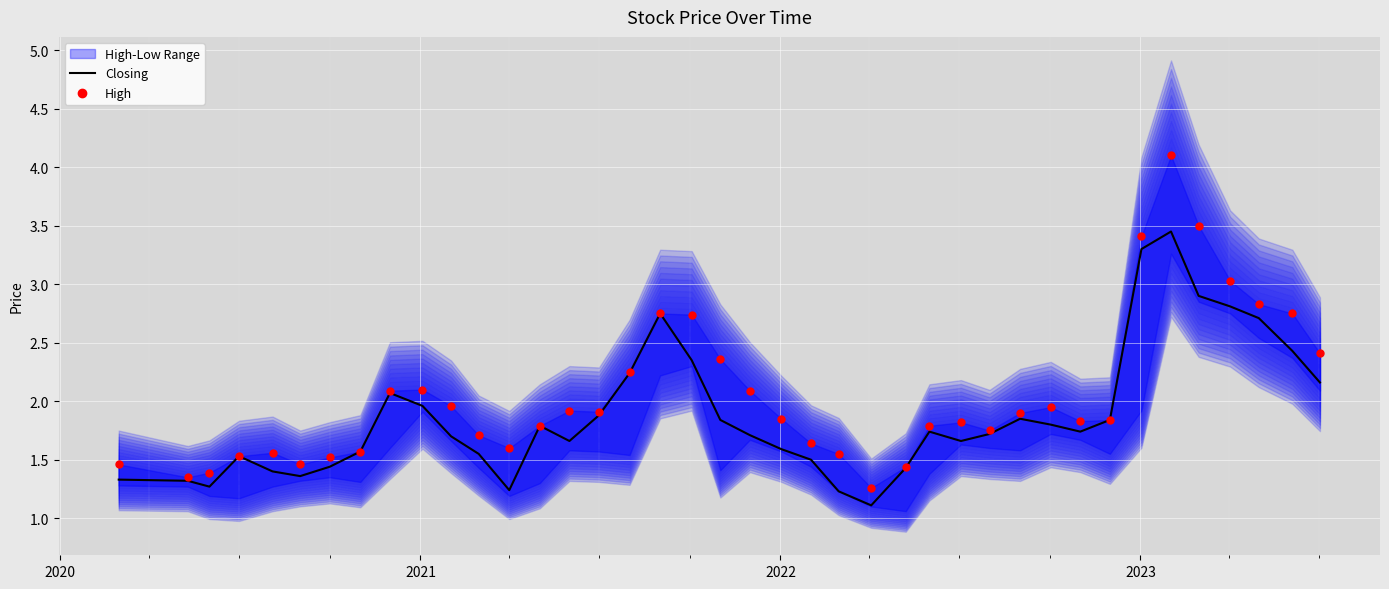

Which series has the largest total across all categories?

High